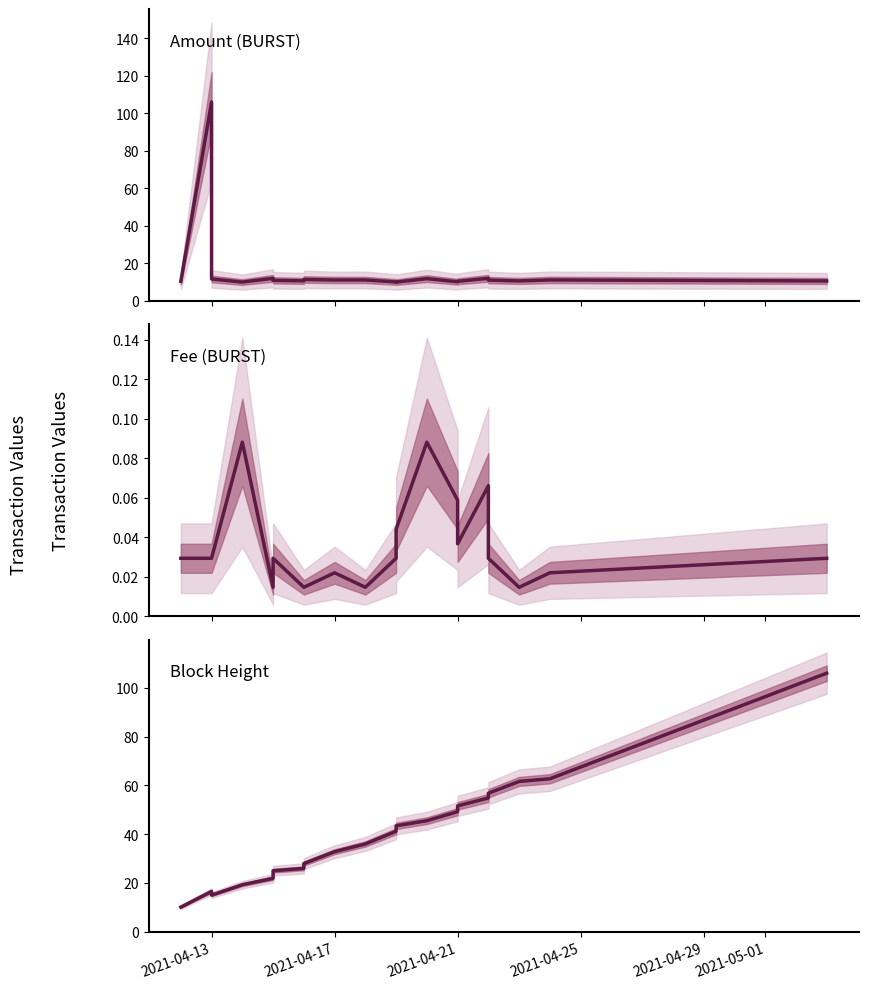

What is the spread (max minus min) of values at 2021-04-17?

32.8